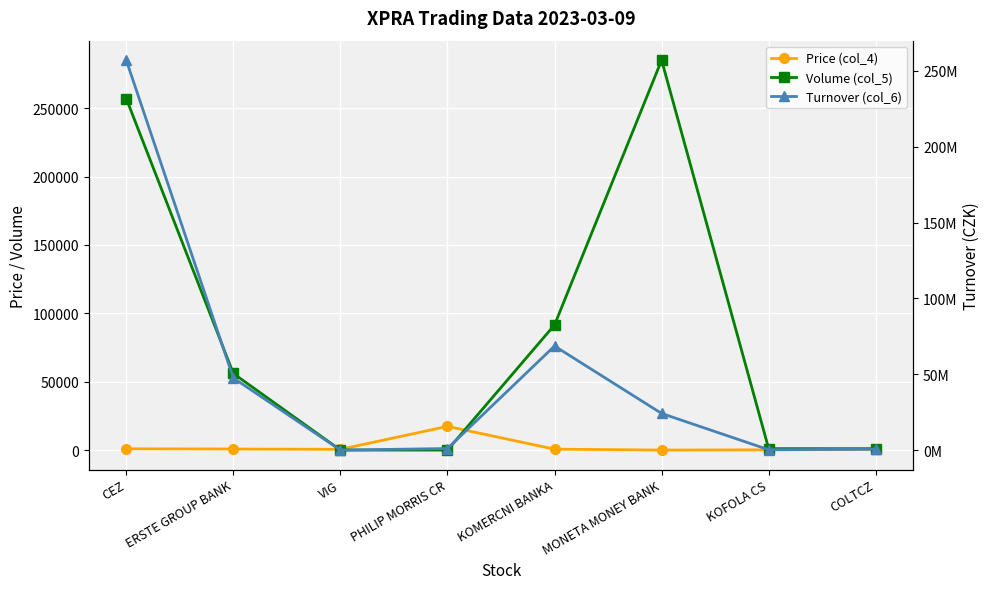

Rank the series at PHILIP MORRIS CR from highest to lowest value.

Turnover (col_6), Price (col_4), Volume (col_5)